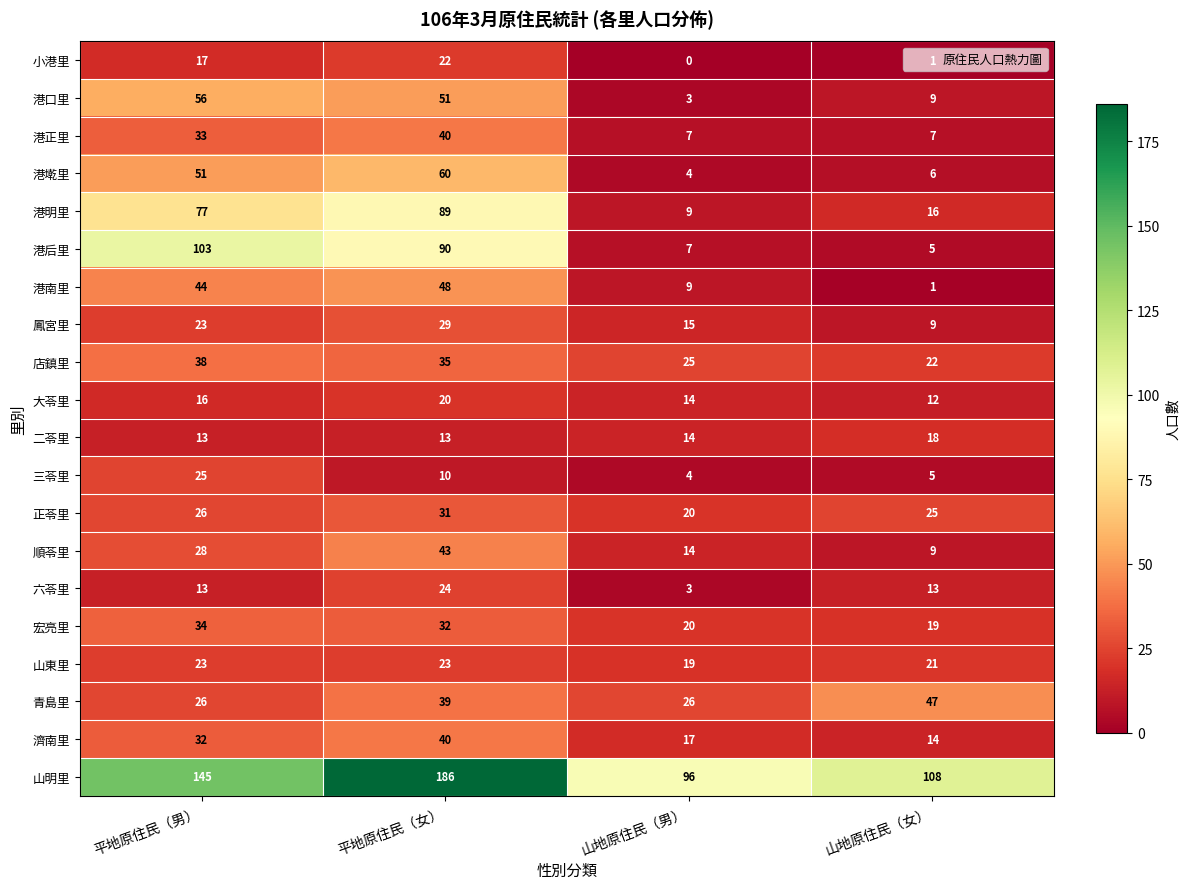

The 港南里 series shows 2 at 山地原住民（女）. True or false?

False